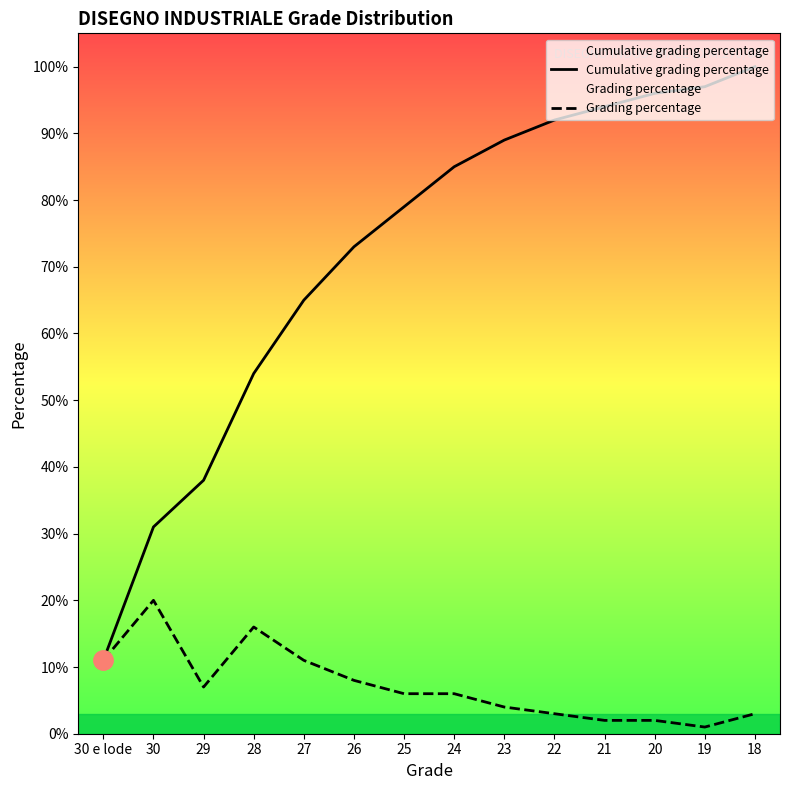

Count the number of data series in this chart.

2